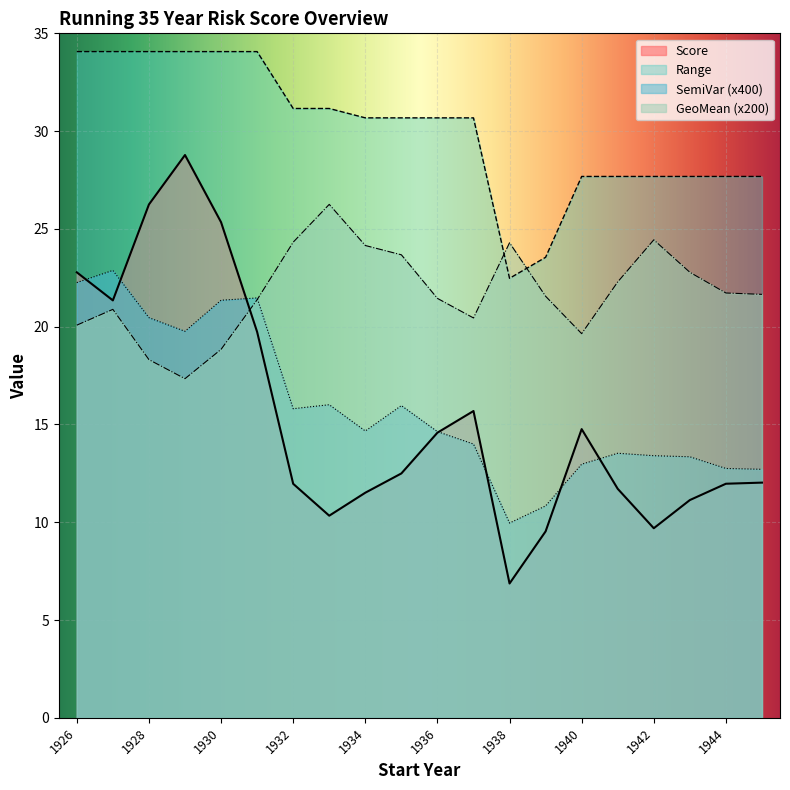

How many times do SemiVar and Score cross each other?

7